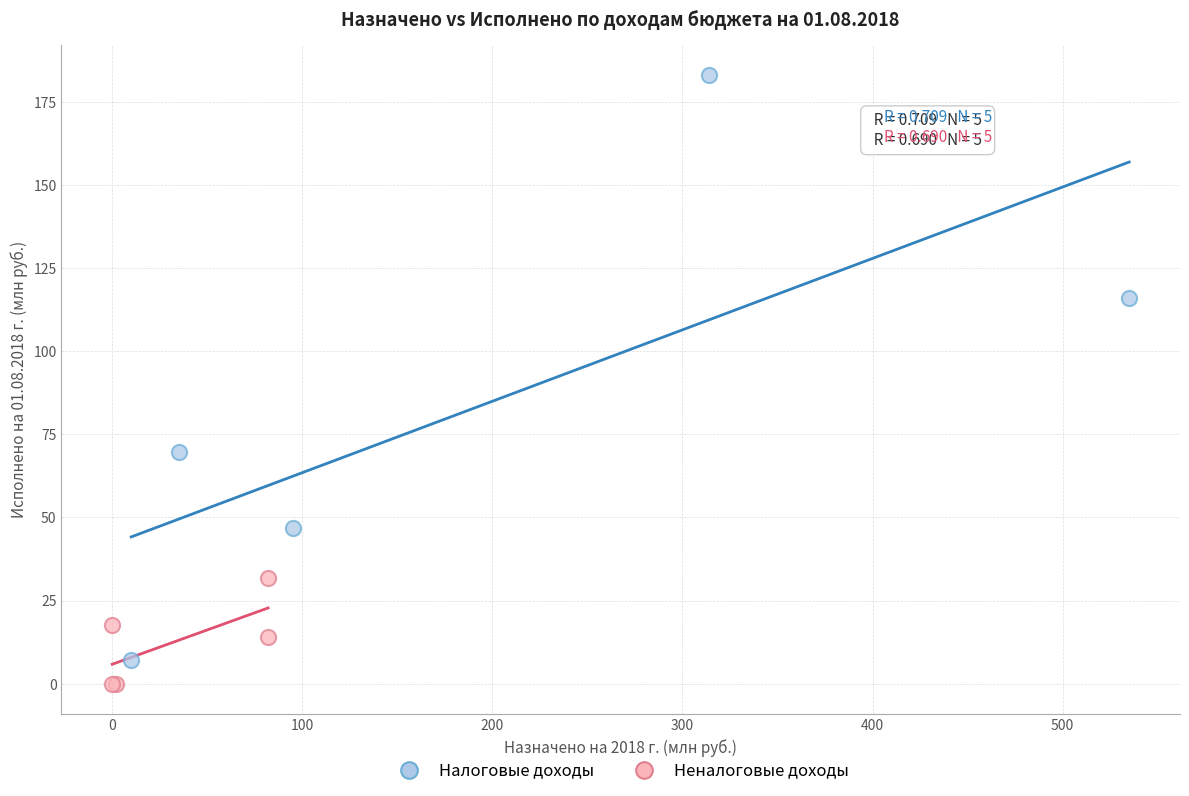

Which series has the largest Y range (max minus min)?

Налоговые доходы